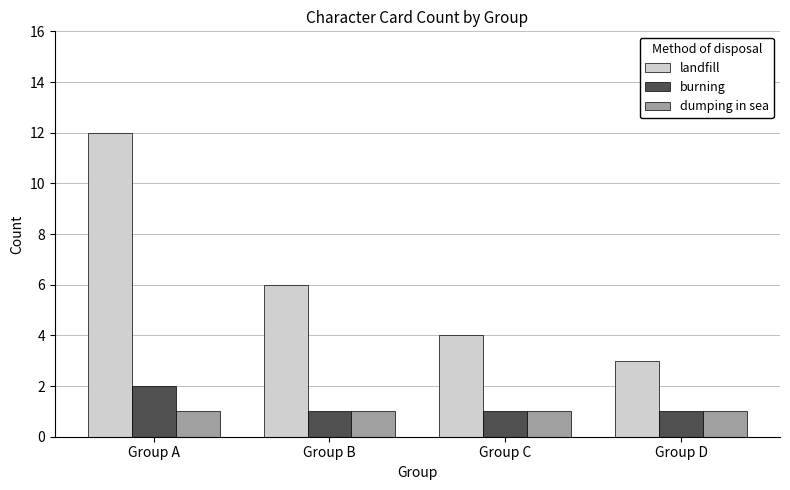

The dumping in sea series shows 1 at Group D. True or false?

True